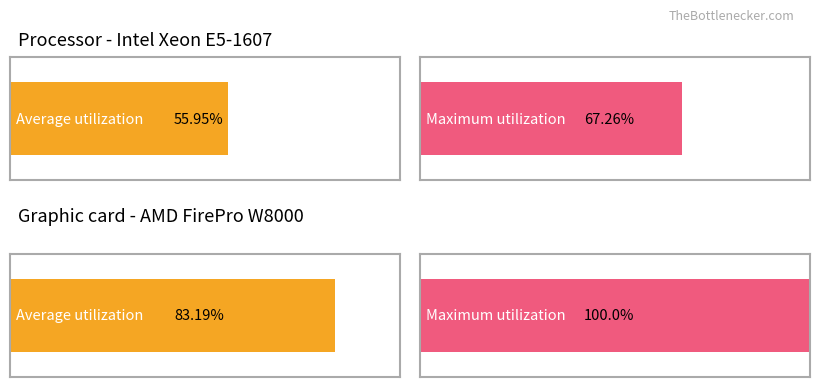

How many bars are there in total?

4